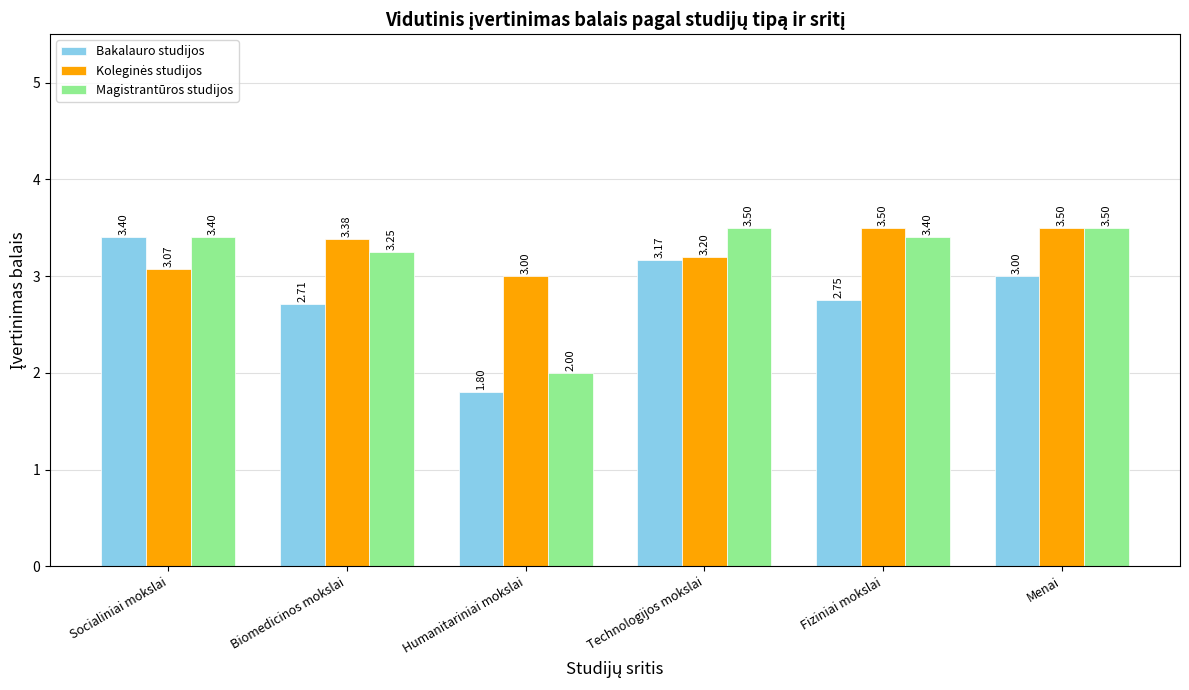

What is the value of the Bakalauro studijos bar at the 3rd from the left?

1.8